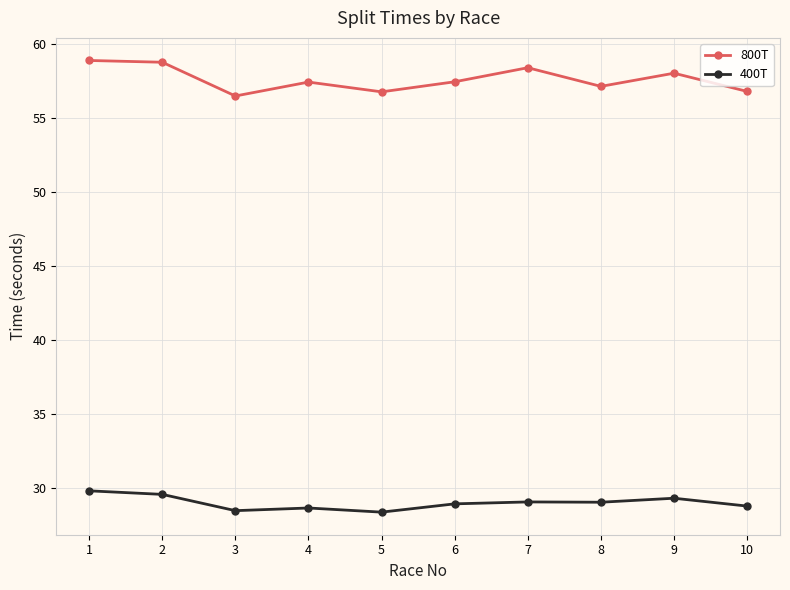

True or false: 400T and 800T cross at least once.

False